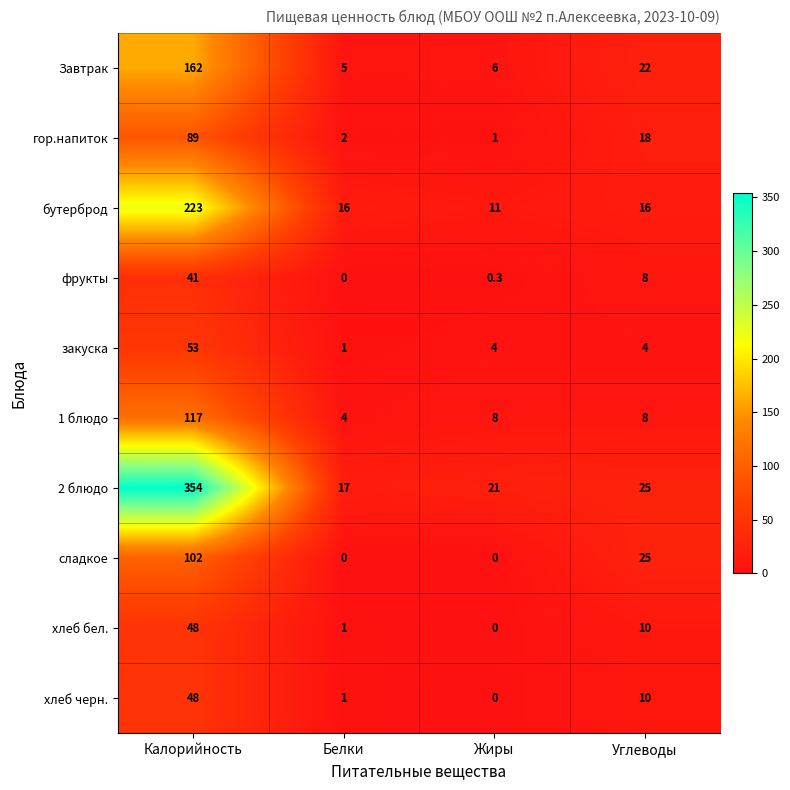

What is the greatest value displayed?

354.0